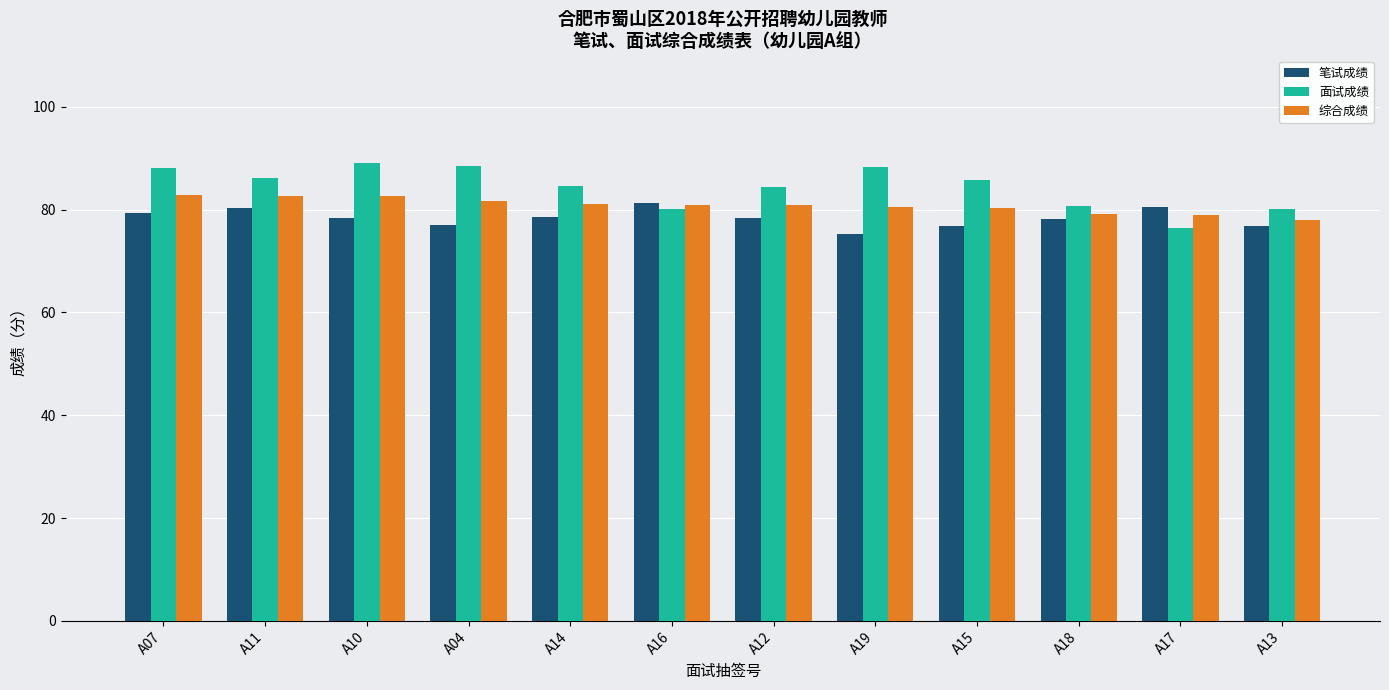

The 笔试成绩 series shows 28.5 at A13. True or false?

False